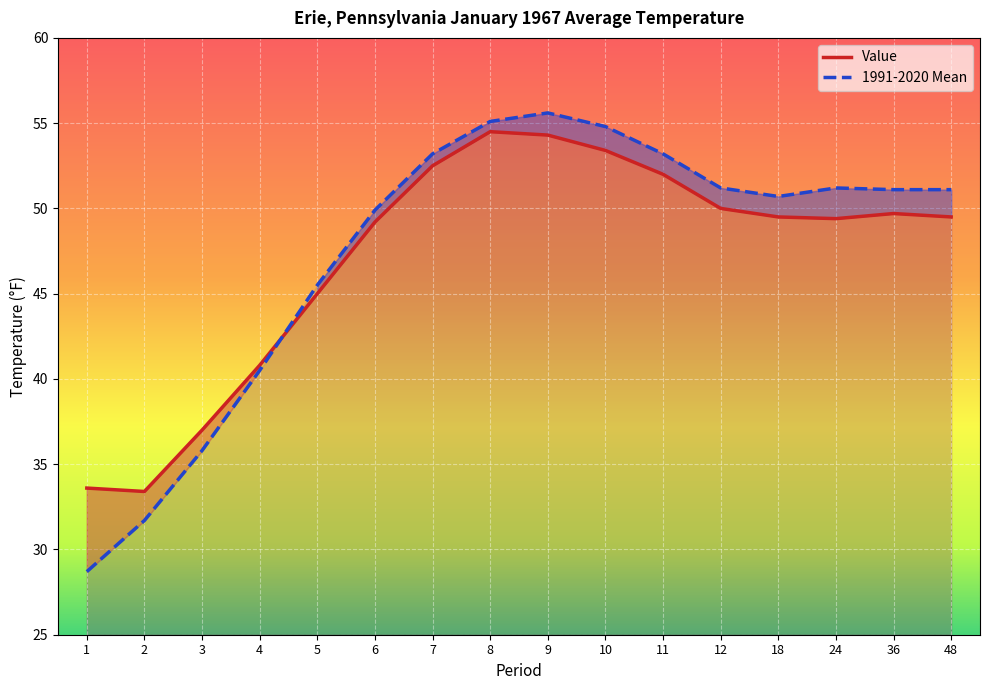

How many values in the Value series are below 49?

5